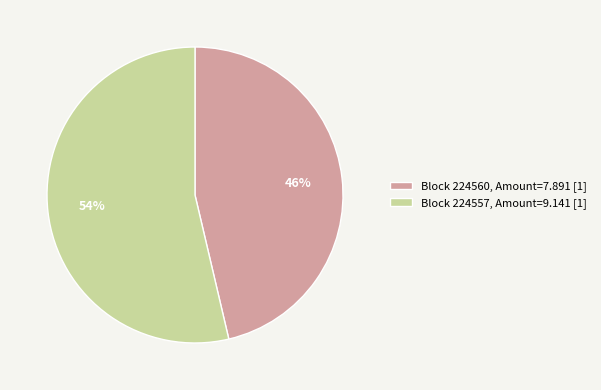

Which category has the smallest portion of the pie?

Block 224560, Amount=7.891 [1]